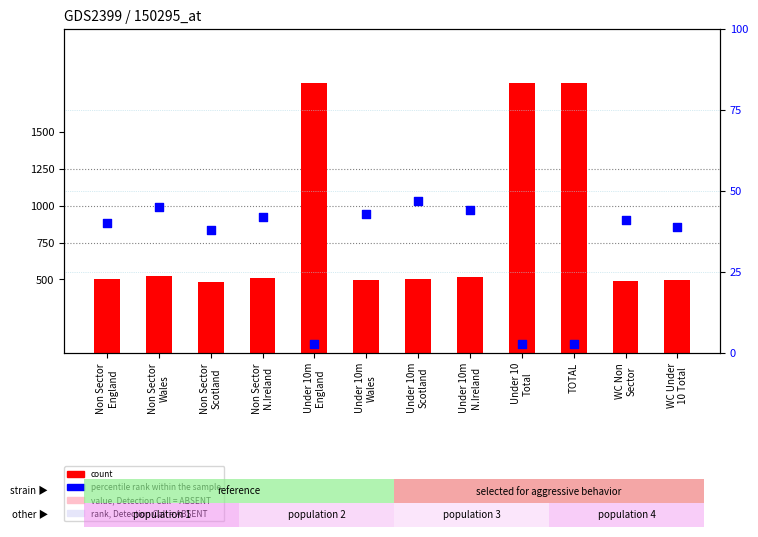

Which series has the largest total across all categories?

count